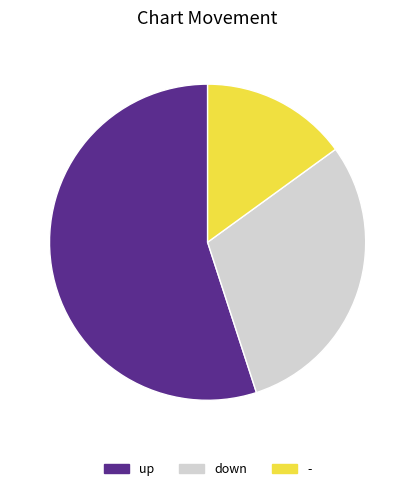

True or false: down accounts for 30% of the total.

True